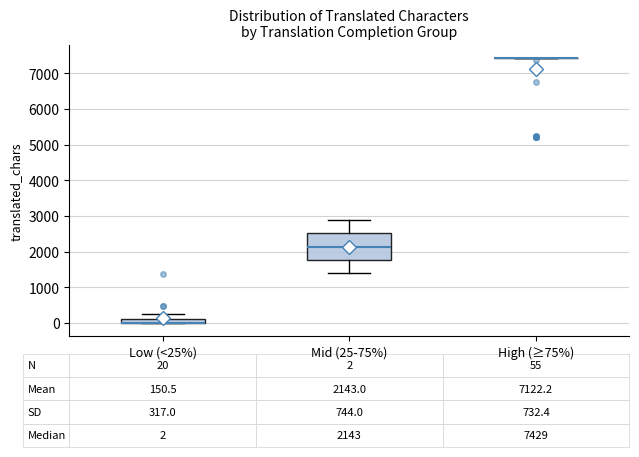

Comparing the boxes themselves (not the whiskers), which one is the tallest?

Mid (25-75%)